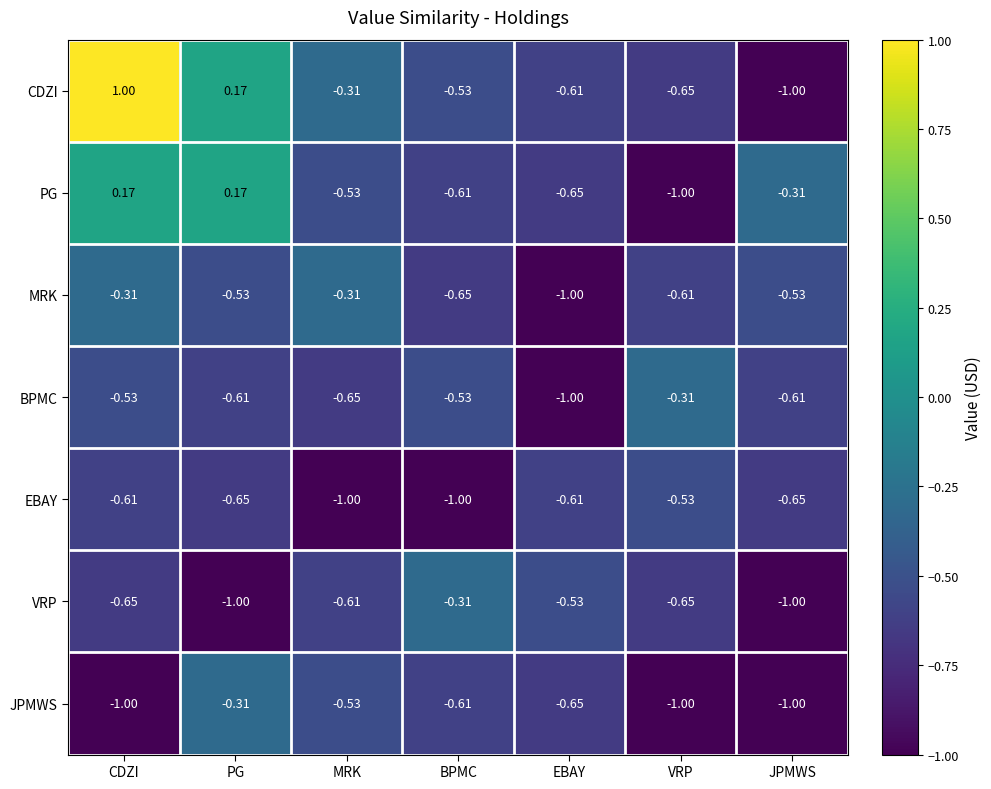

At which label is VRP closest to 0?

BPMC